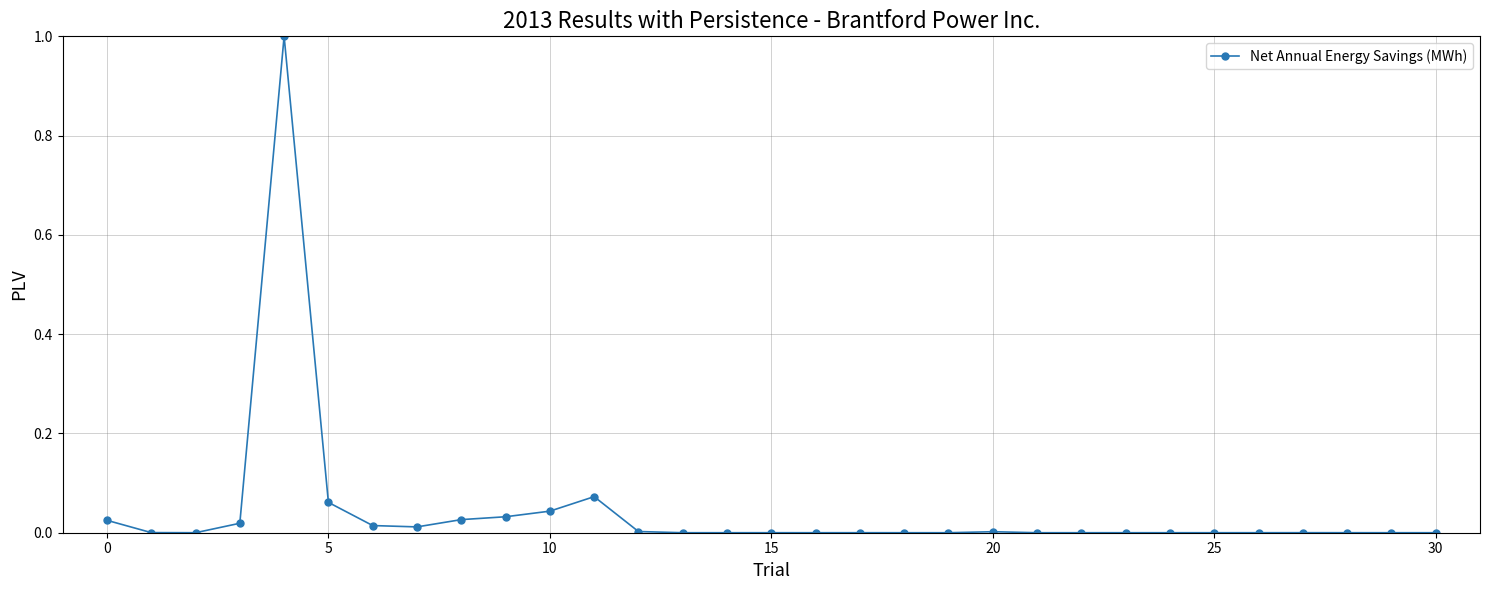

What is the greatest value displayed?

1.0